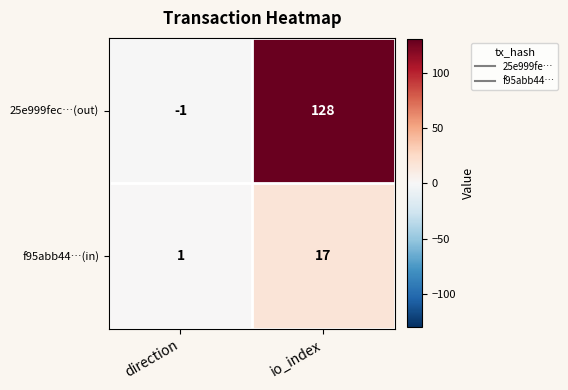

Rank the series by their maximum value, from highest to lowest.

25e999fec…(out), f95abb44…(in)